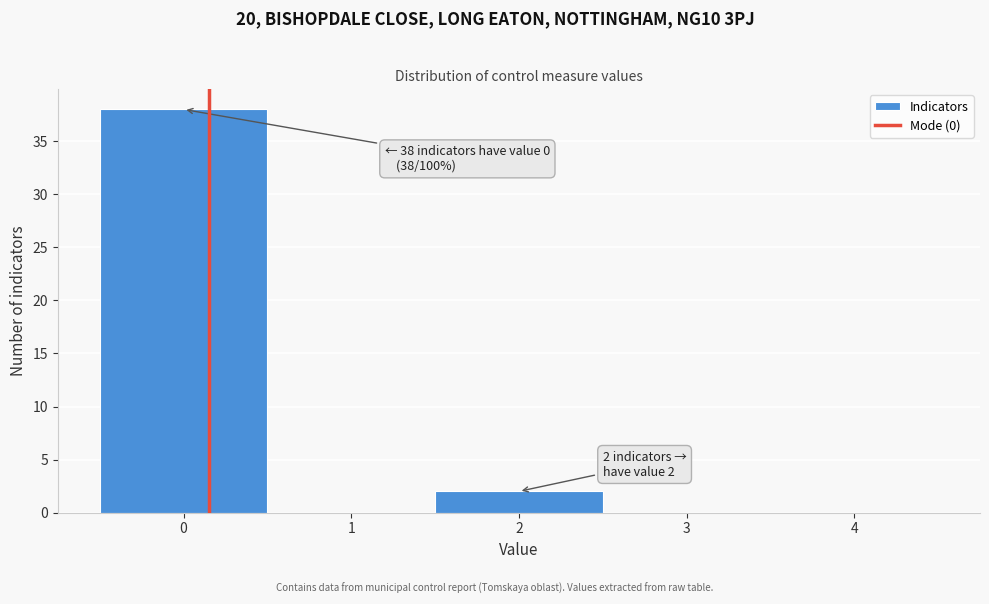

Over which range of the x-axis is the bar tallest?

-0.5 to 0.5